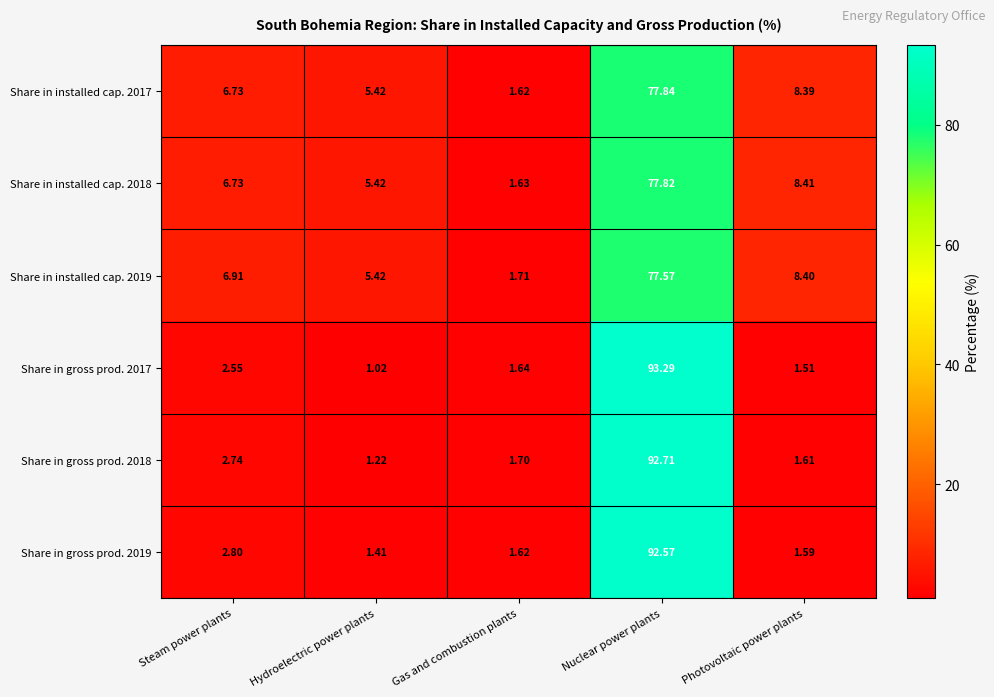

Which category has the lowest value across all series?

Hydroelectric power plants